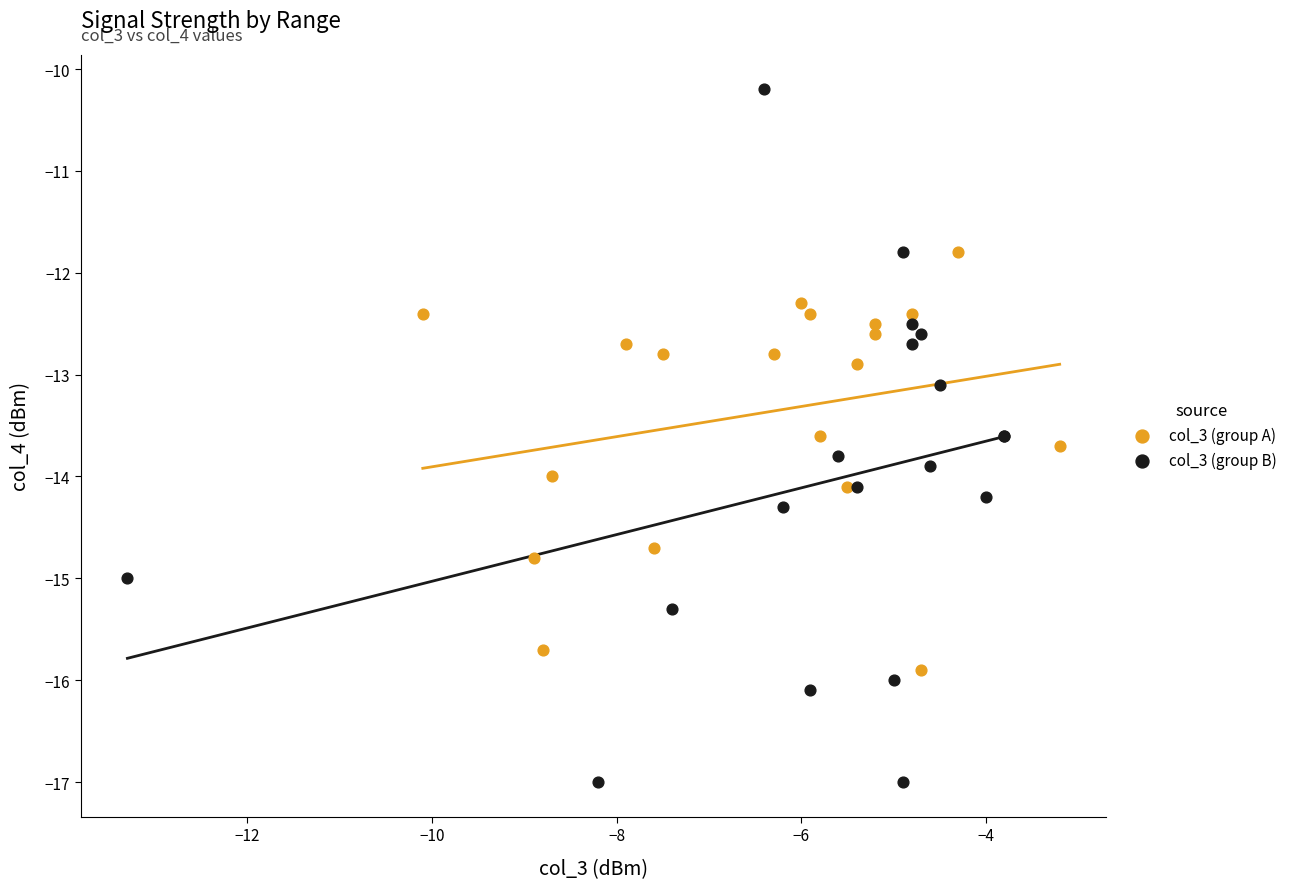

Which series has the widest spread of Y values?

col_3 (group B)